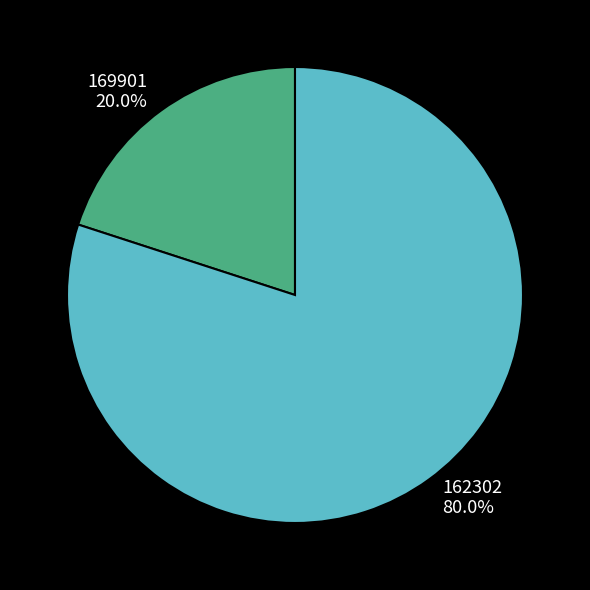

Rank the categories by value from highest to lowest.

162302, 169901